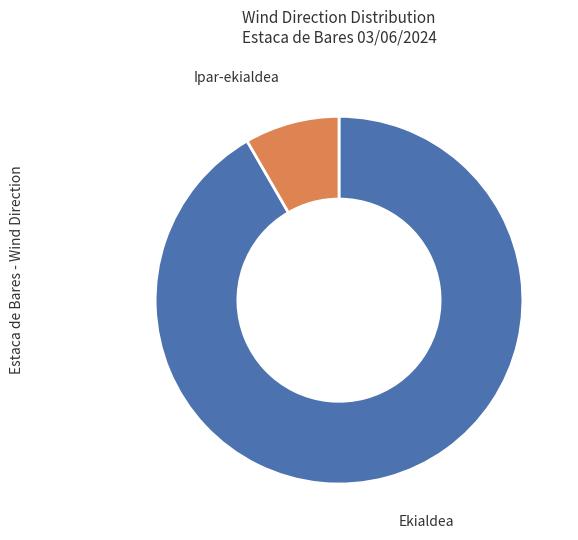

How many segments does this pie chart have?

2